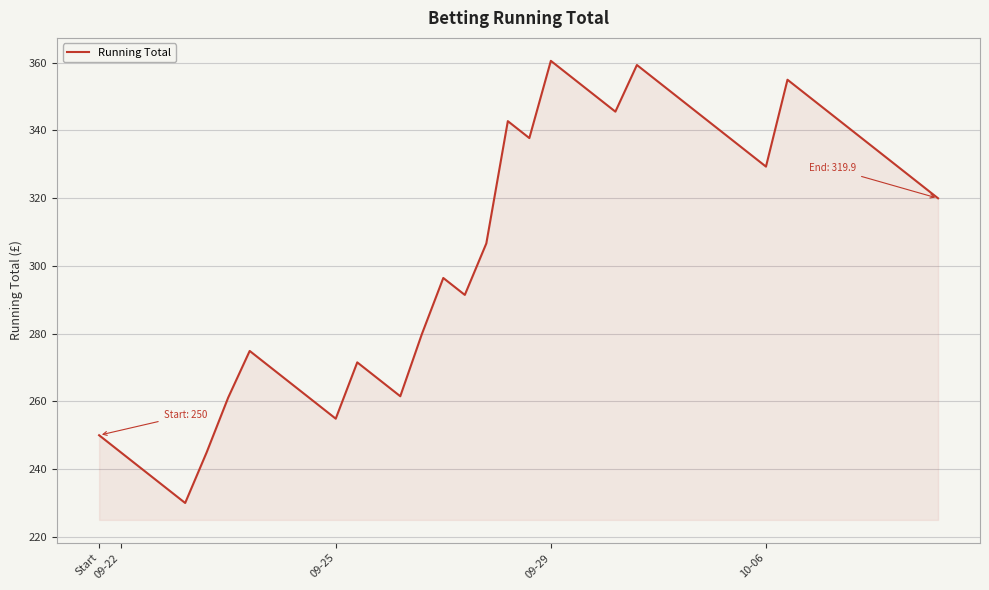

What is the difference between the maximum and minimum values?

130.5